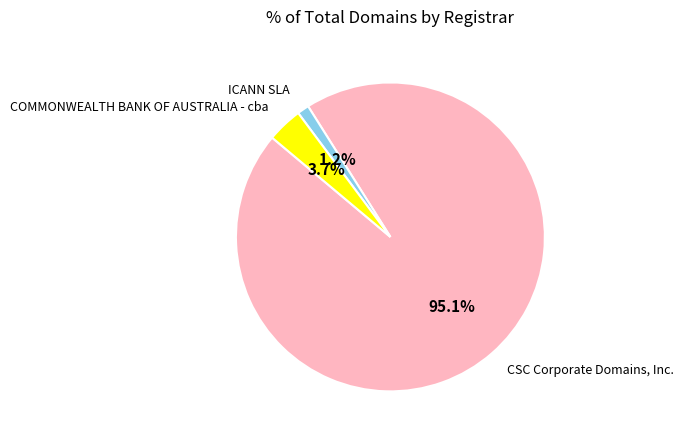

Count the number of slices in the pie.

3